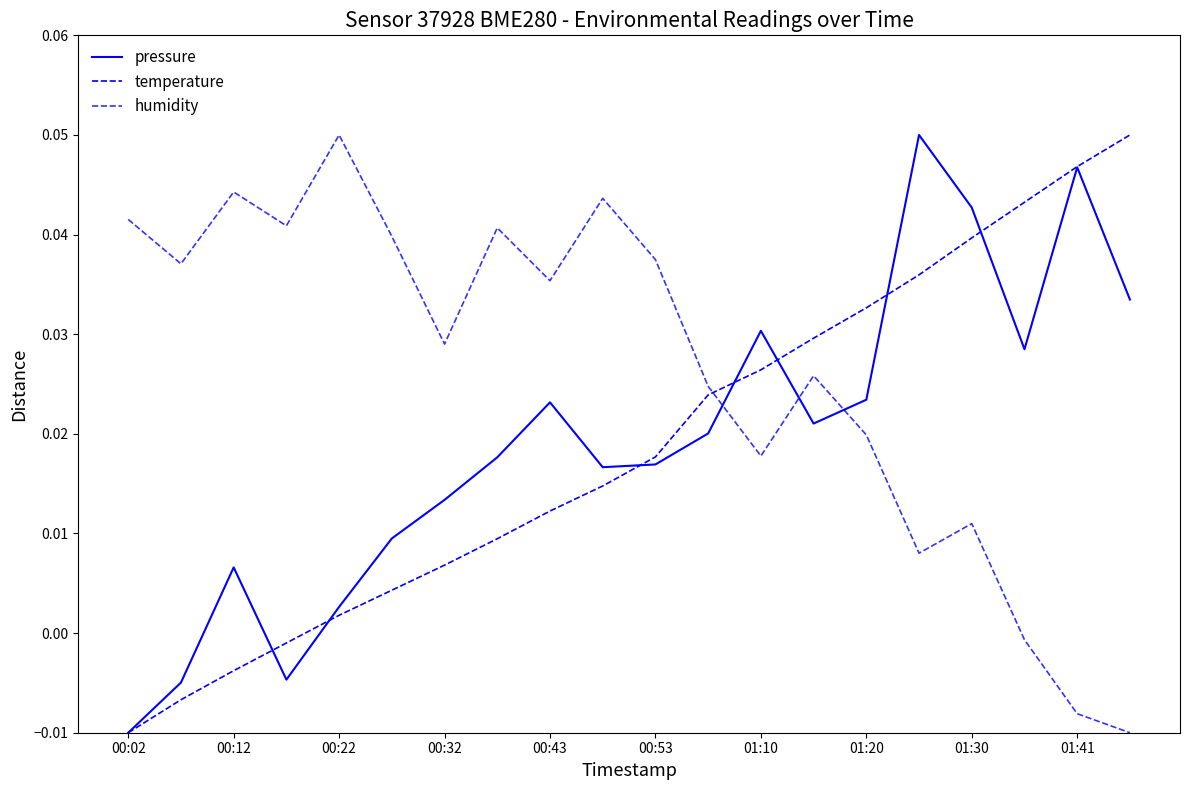

Does the chart have visible grid lines?

No